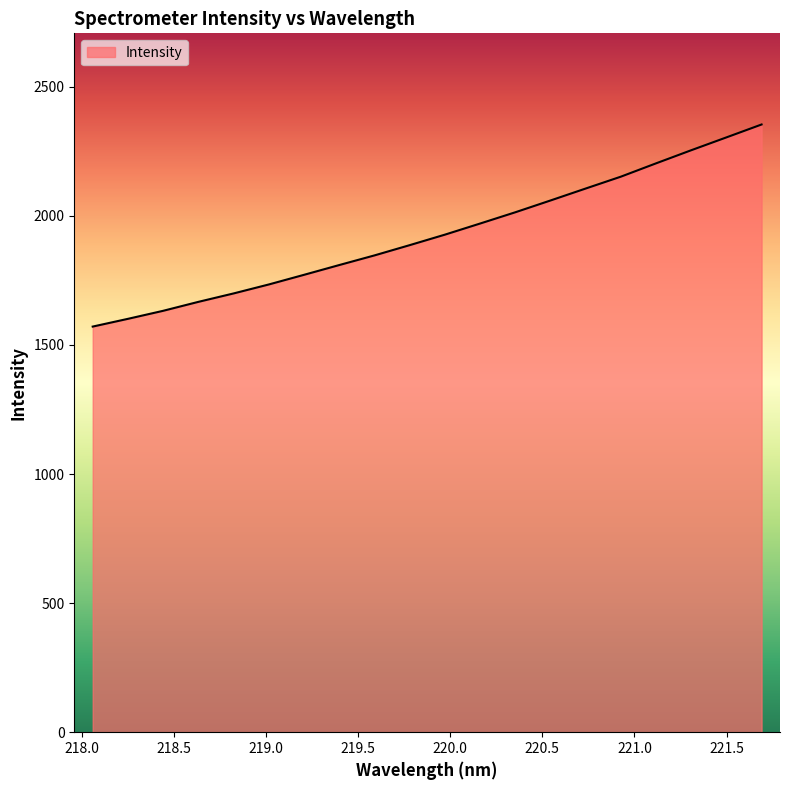

What is the minimum value shown in the chart?

1571.0